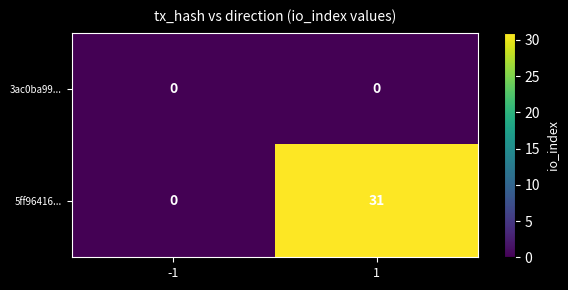

Which series has the largest range (max minus min)?

5ff96416...